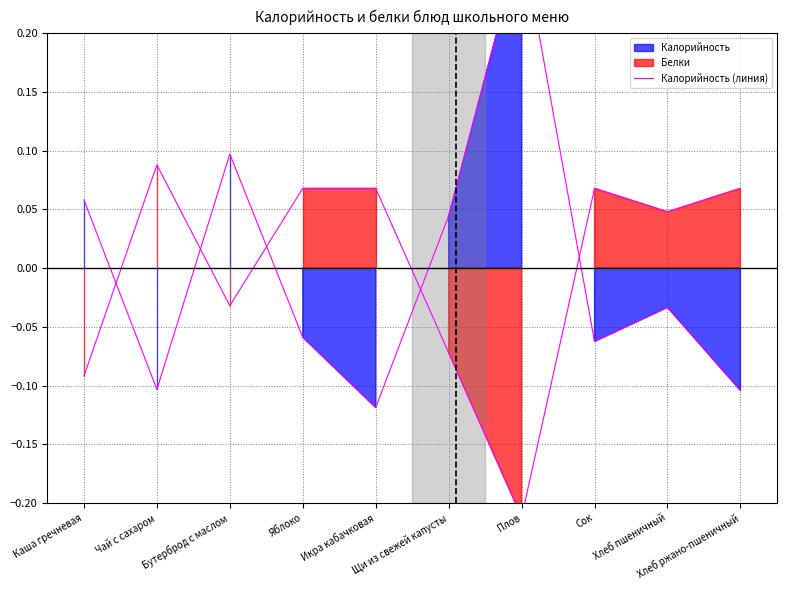

Which label corresponds to the largest value in the chart?

Плов